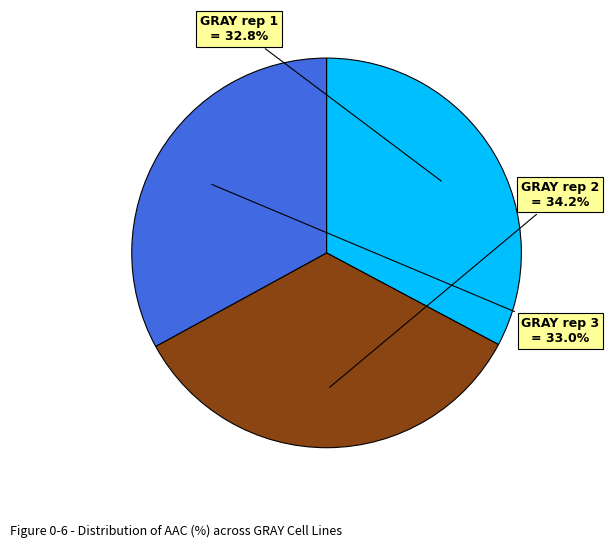

Does any single category account for the majority?

No